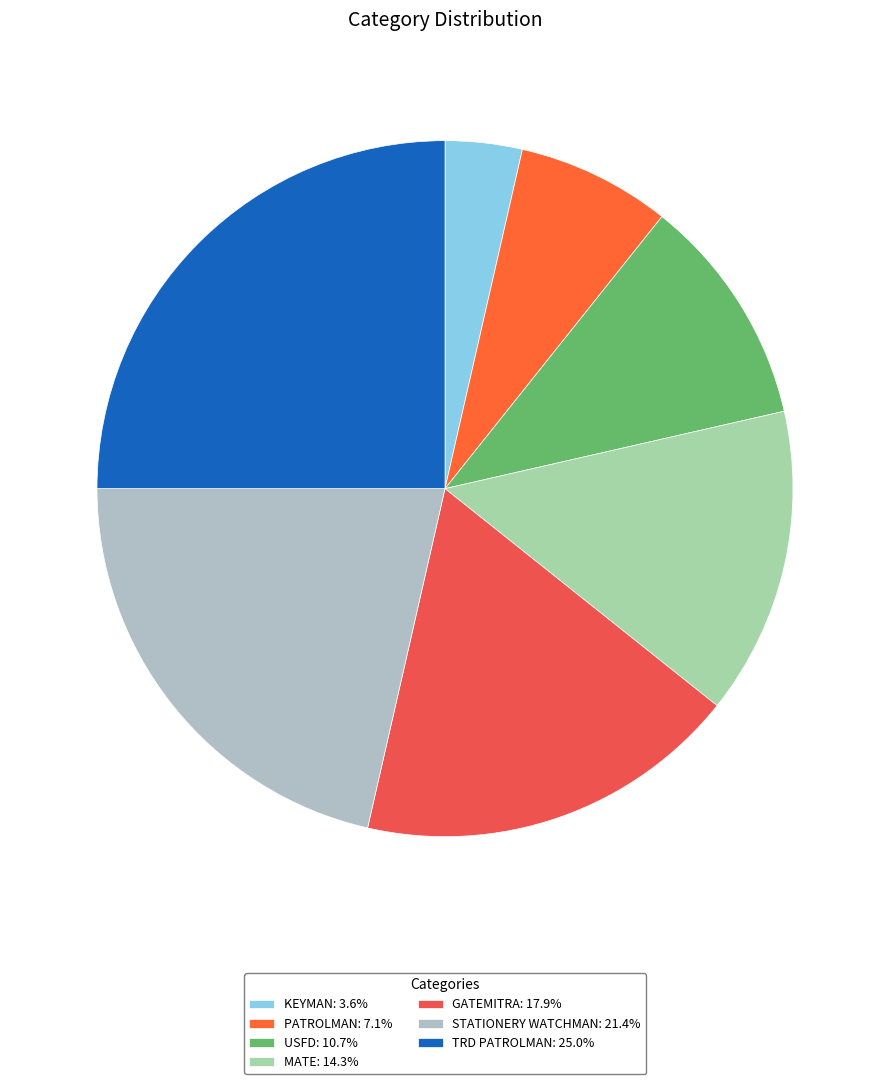

Count the number of slices in the pie.

7